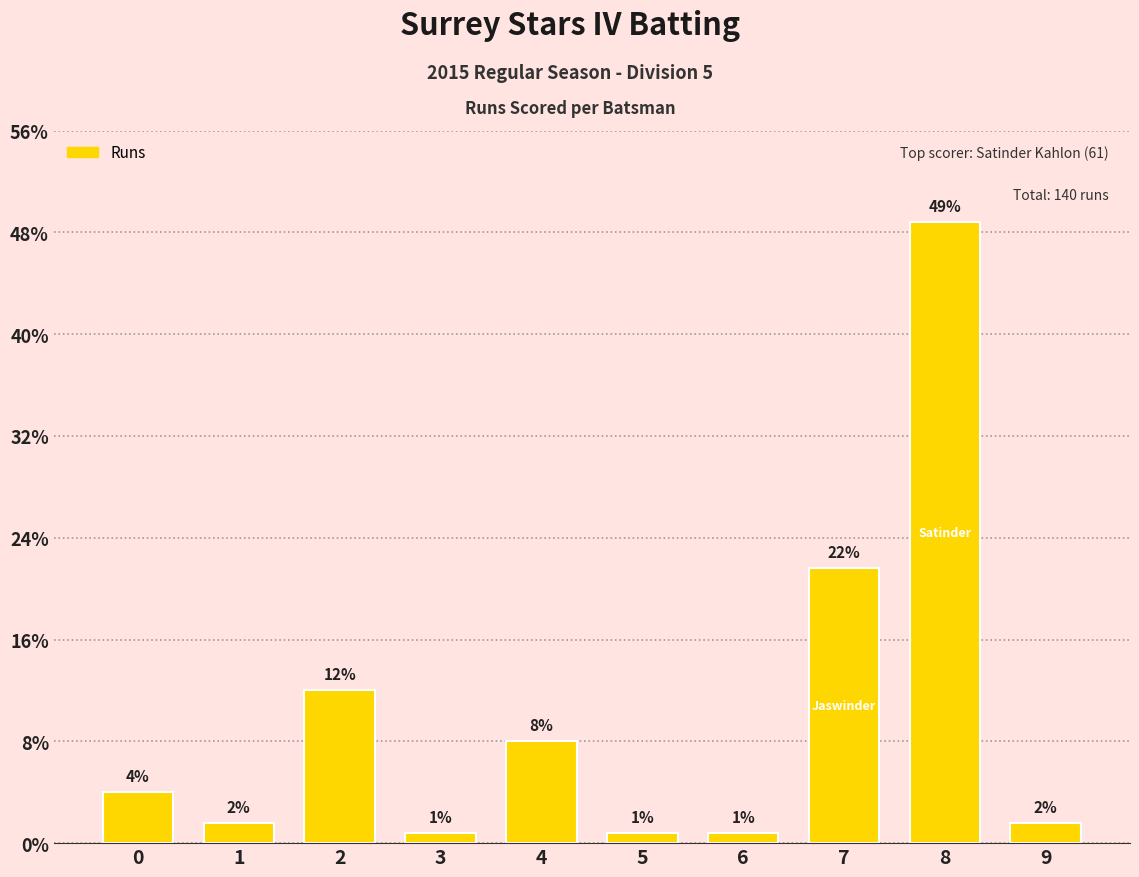

Reading left to right, what are all the values shown in this chart?

5	2	15	1	10	1	1	27	61	2